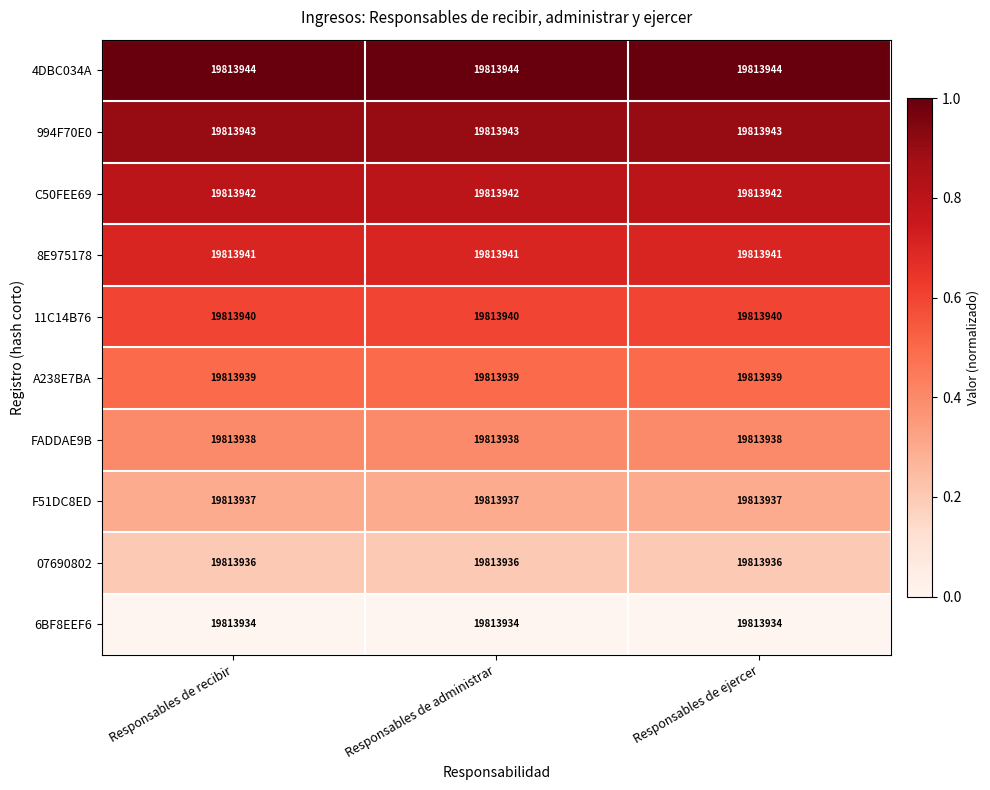

Which series has the largest total across all categories?

4DBC034A